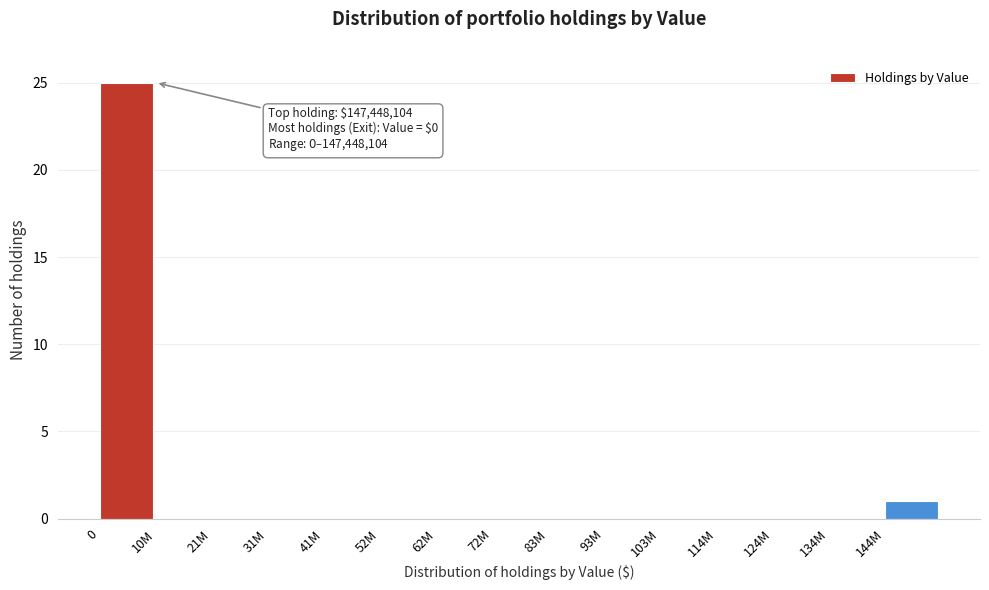

Reading left to right, list all the values displayed in this chart.

0=25	10M=0	21M=0	31M=0	41M=0	52M=0	62M=0	72M=0	83M=0	93M=0	103M=0	114M=0	124M=0	134M=0	144M=1